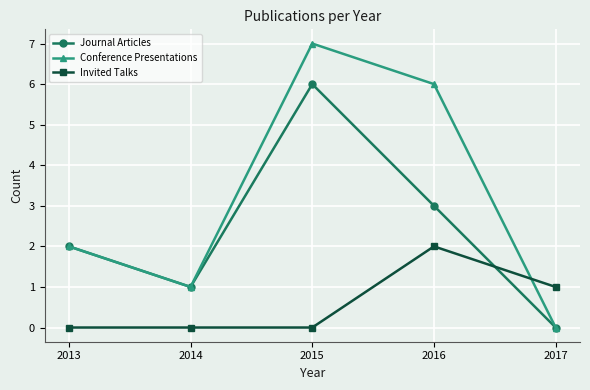

At which label is Conference Presentations closest to 3?

2013